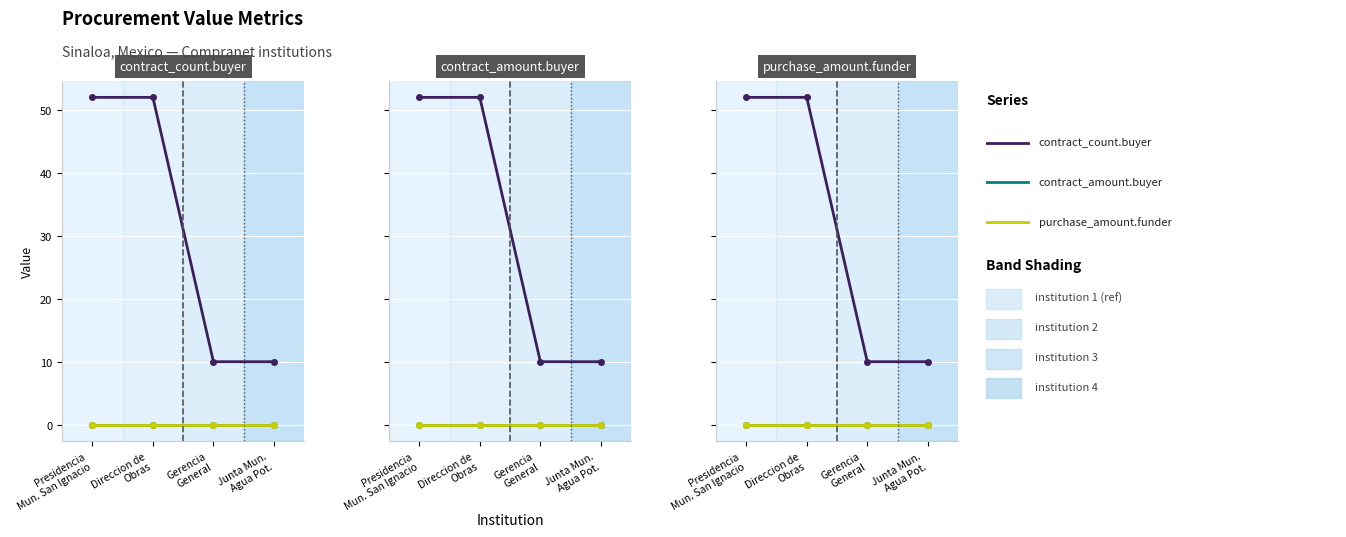

At Presidencia
Mun. San Ignacio, list the series in order from largest to smallest.

contract_count.buyer, contract_amount.buyer, purchase_amount.funder